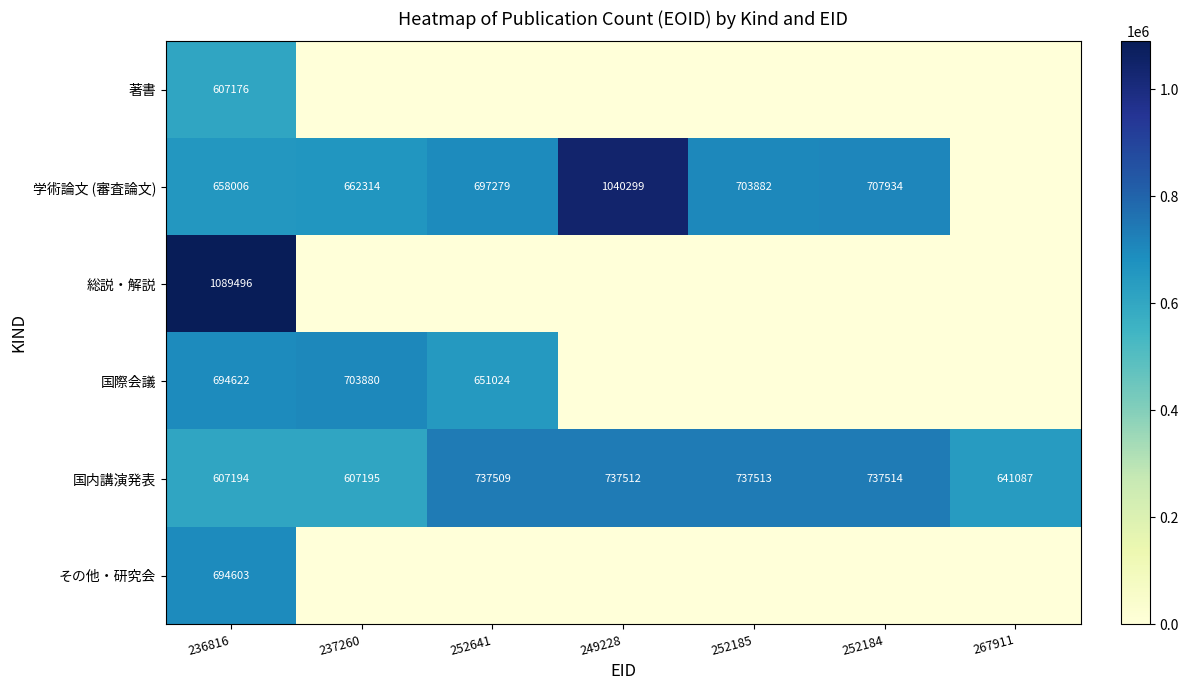

Which category has the highest value in the 国内講演発表 series?

252184